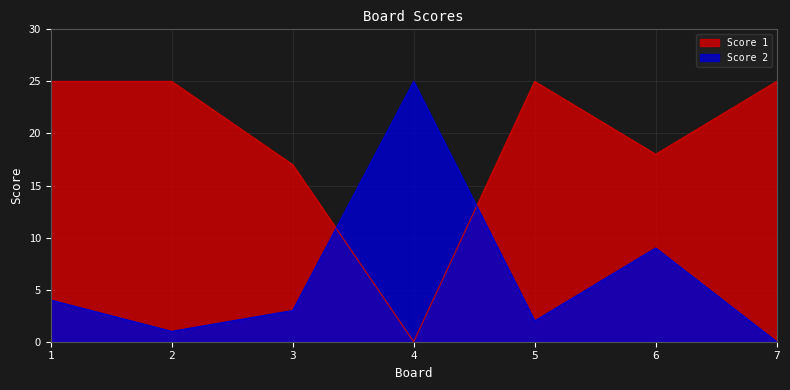

Read the Score 1 value at 7.

25